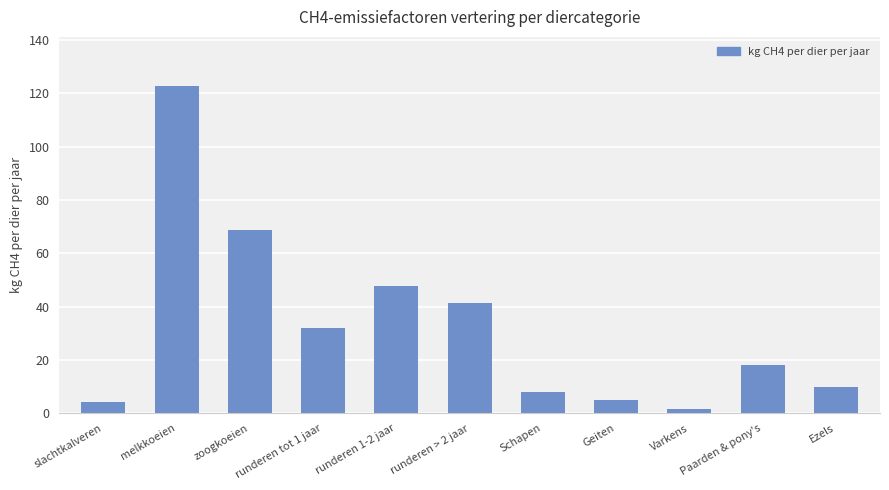

Are the bars grouped side by side (vs. stacked)?

No